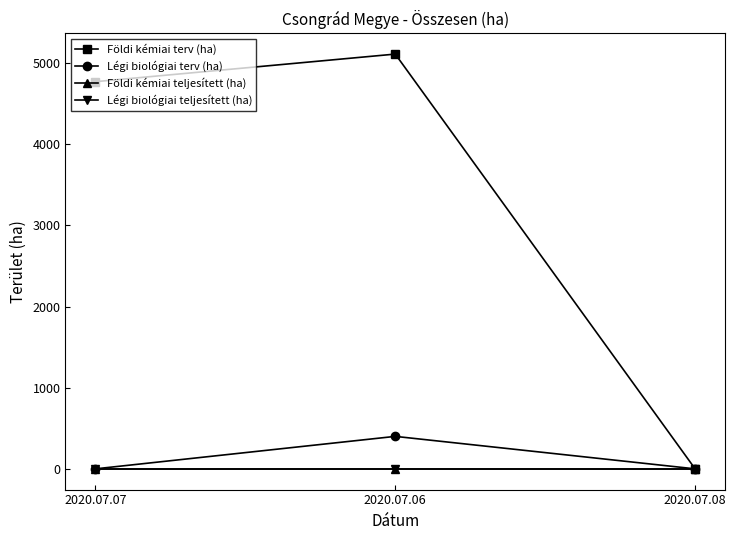

Which series has the largest range (max minus min)?

Földi kémiai terv (ha)